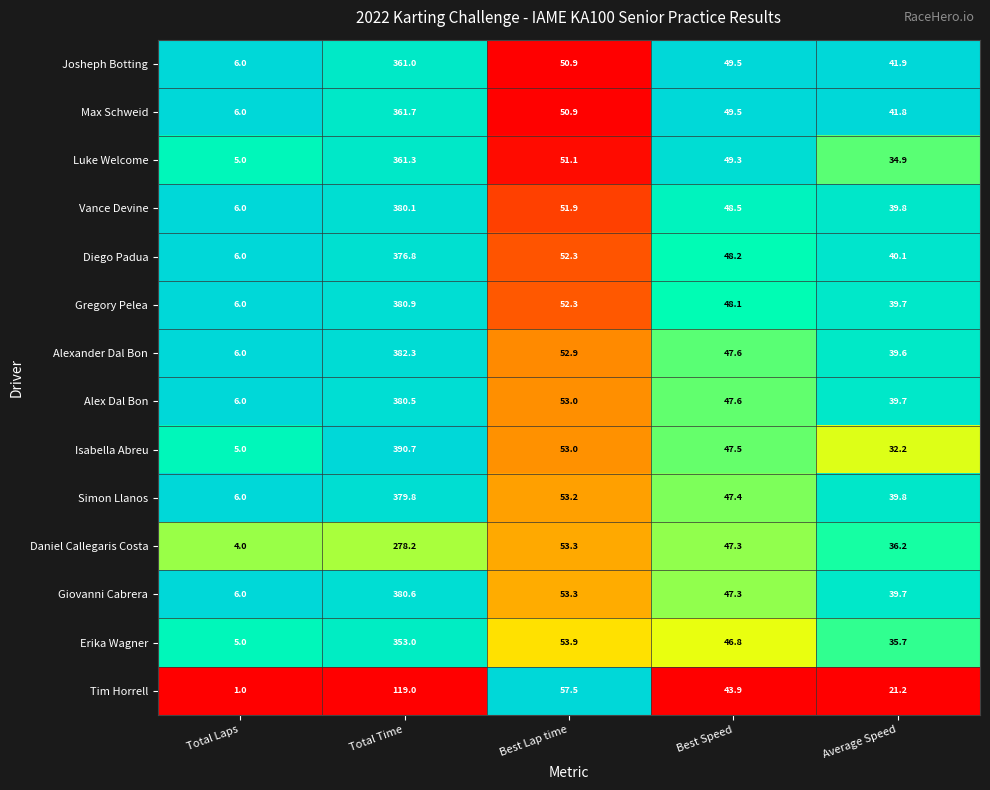

Where does the Tim Horrell series first go above 43?

Total Time